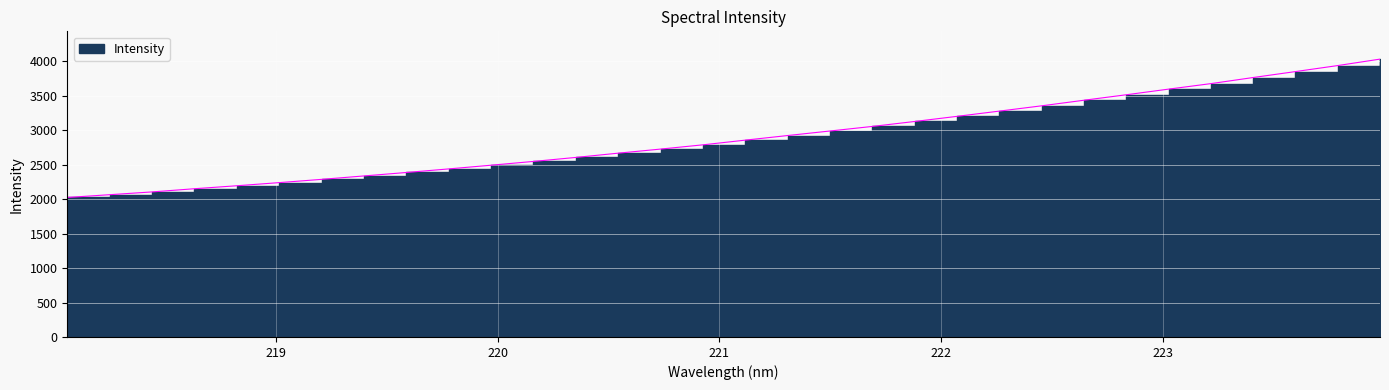

Reading left to right, what are all the values shown in this chart?

218.0596=2023.8	218.2508=2064.2	218.442=2104.5	218.6332=2150.8	218.8244=2194.0	219.0156=2239.4	219.2067=2286.7	219.3979=2336.4	219.589=2386.4	219.7801=2438.4	219.9712=2492.0	220.1623=2547.0	220.3533=2604.9	220.5444=2666.7	220.7354=2726.0	220.9264=2787.6	221.1174=2855.7	221.3083=2922.4	221.4993=2988.3	221.6902=3054.5	221.8812=3126.3	222.0721=3200.6	222.263=3276.8	222.4538=3353.5	222.6447=3434.5	222.8355=3513.9	223.0264=3595.8	223.2172=3675.6	223.408=3764.1	223.5987=3850.4	223.7895=3937.6	223.9802=4031.2